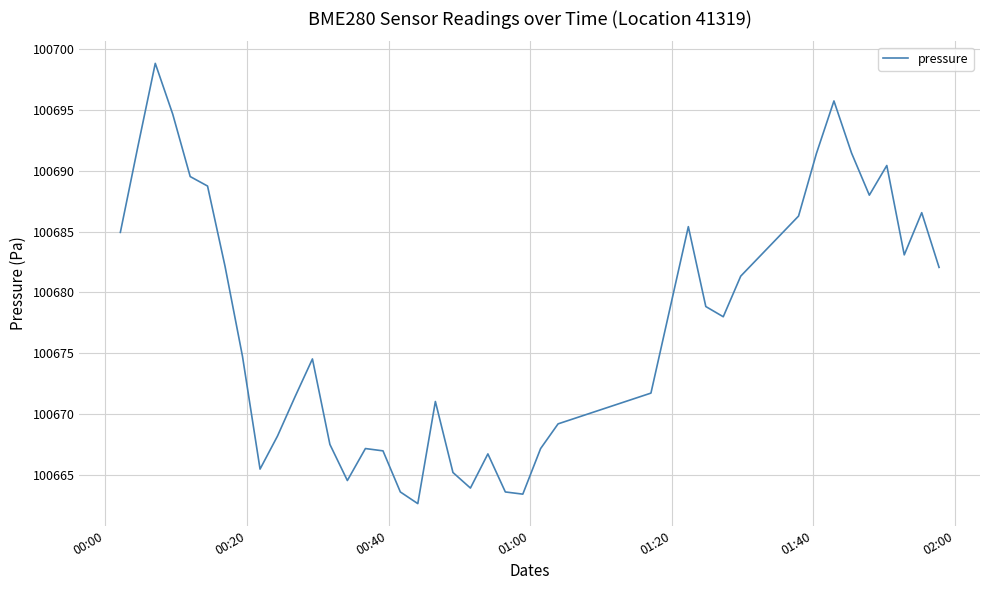

What is the difference between the maximum and minimum values?

36.2